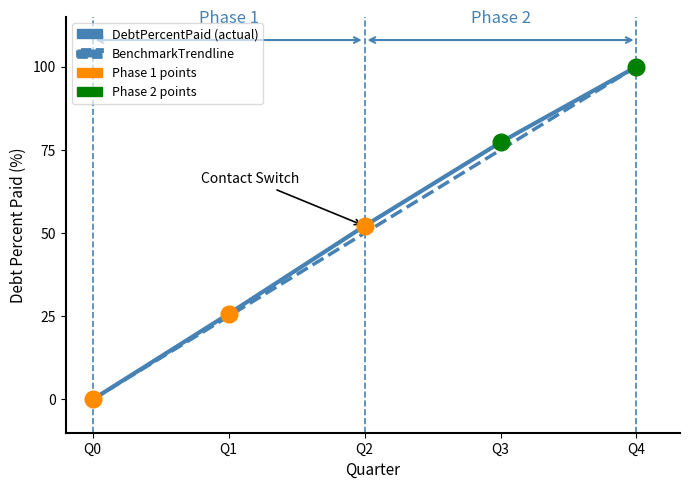

Which category has the highest value across all series?

Q4